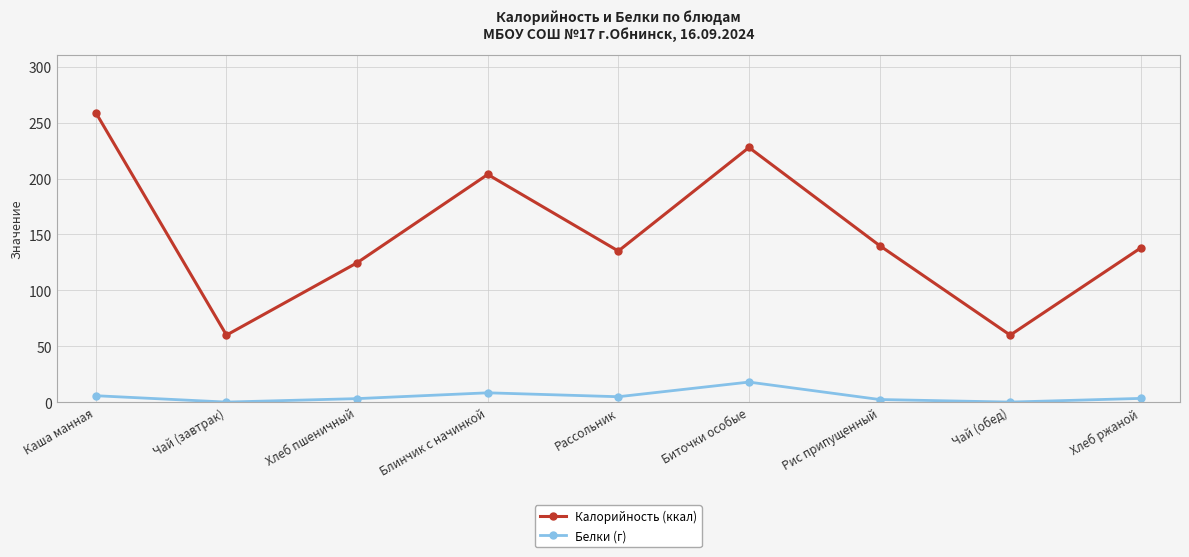

Which series has the largest range (max minus min)?

Калорийность (ккал)